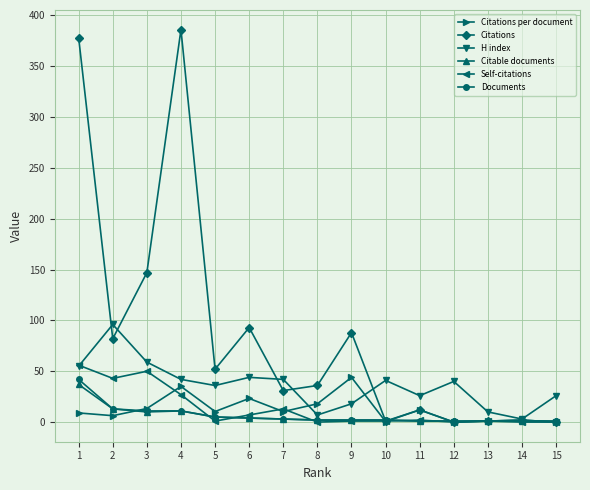

Between which two adjacent categories do Citations per document and Self-citations first intersect?

3 and 4